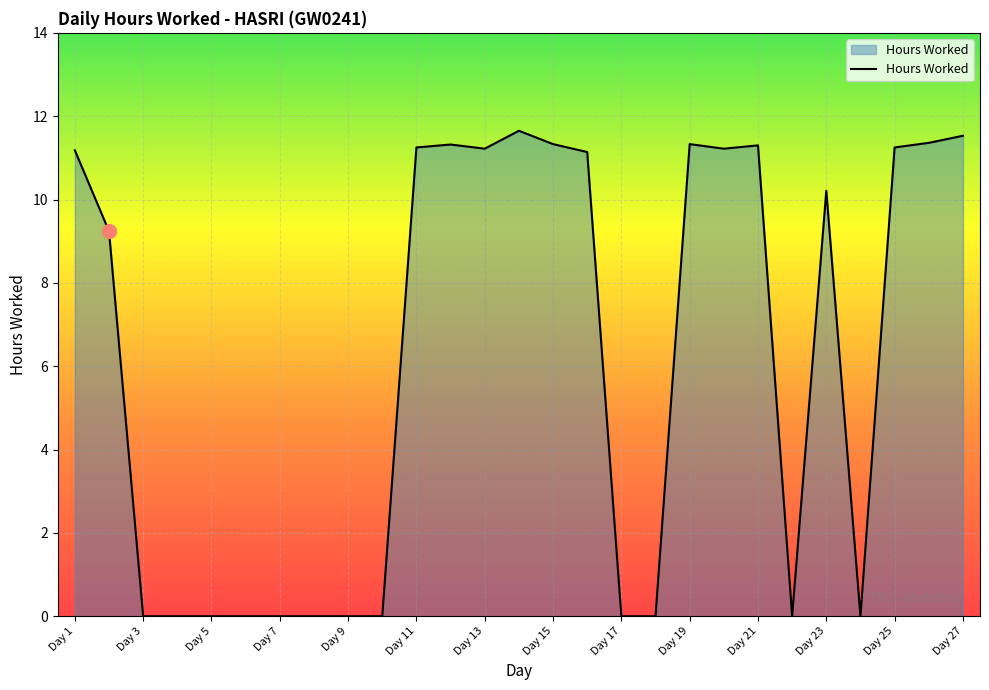

What is the maximum value shown in the chart?

11.7